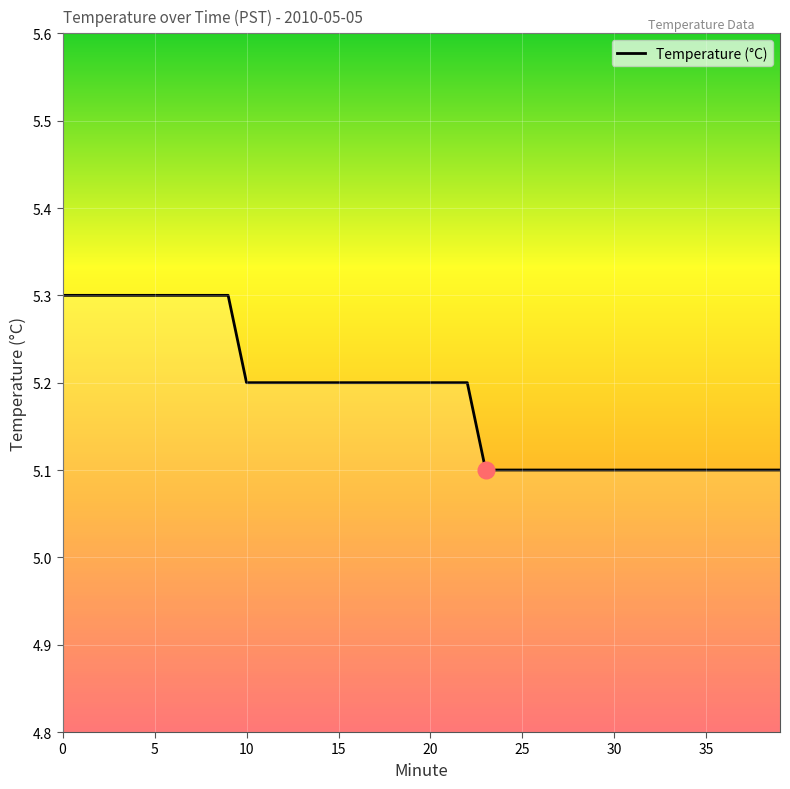

What is the smallest value displayed?

5.1